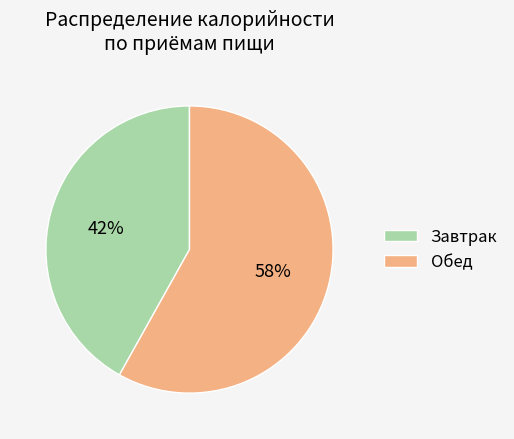

How many segments does this pie chart have?

2